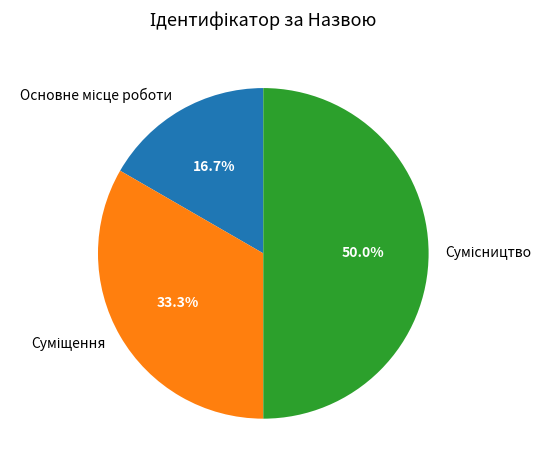

Between Суміщення and Сумісництво, which is larger?

Сумісництво